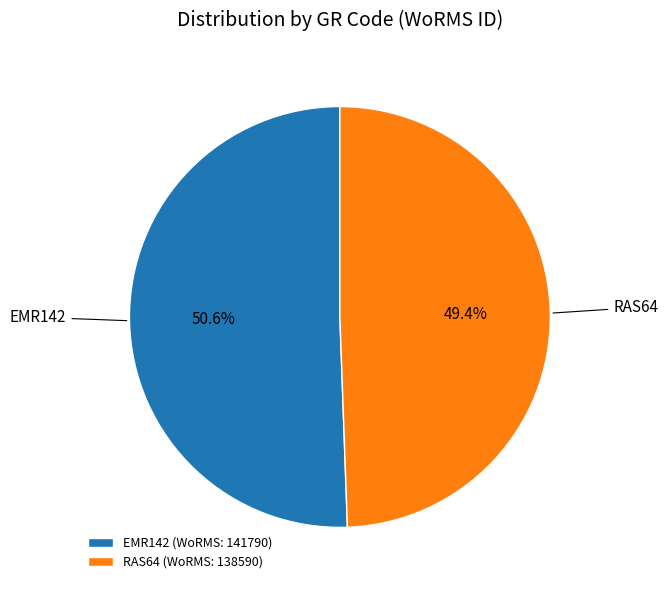

What is the ratio of the value at EMR142 to the value at RAS64?

1.0